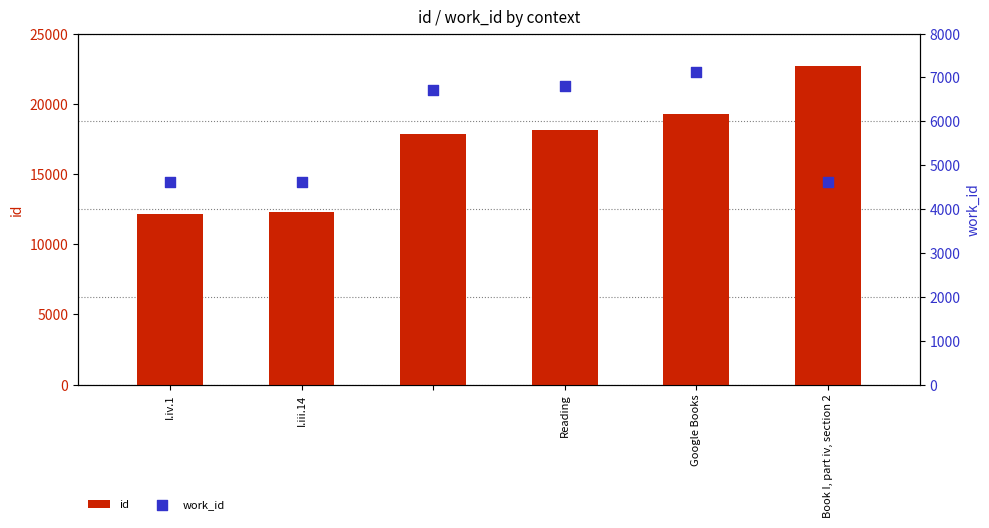

What is the total value across all series at I.iv.1?

16744